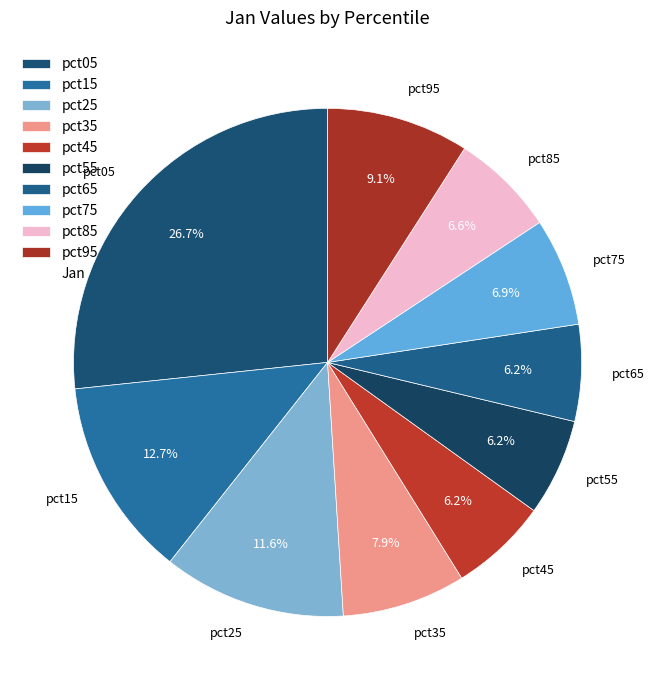

Which category has the biggest portion of the pie?

pct05